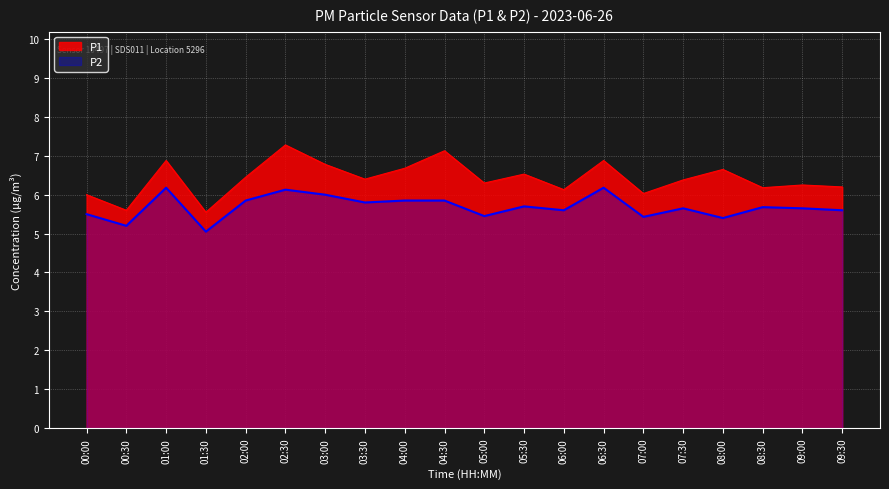

What is the label of the 6th point from the left?

02:30